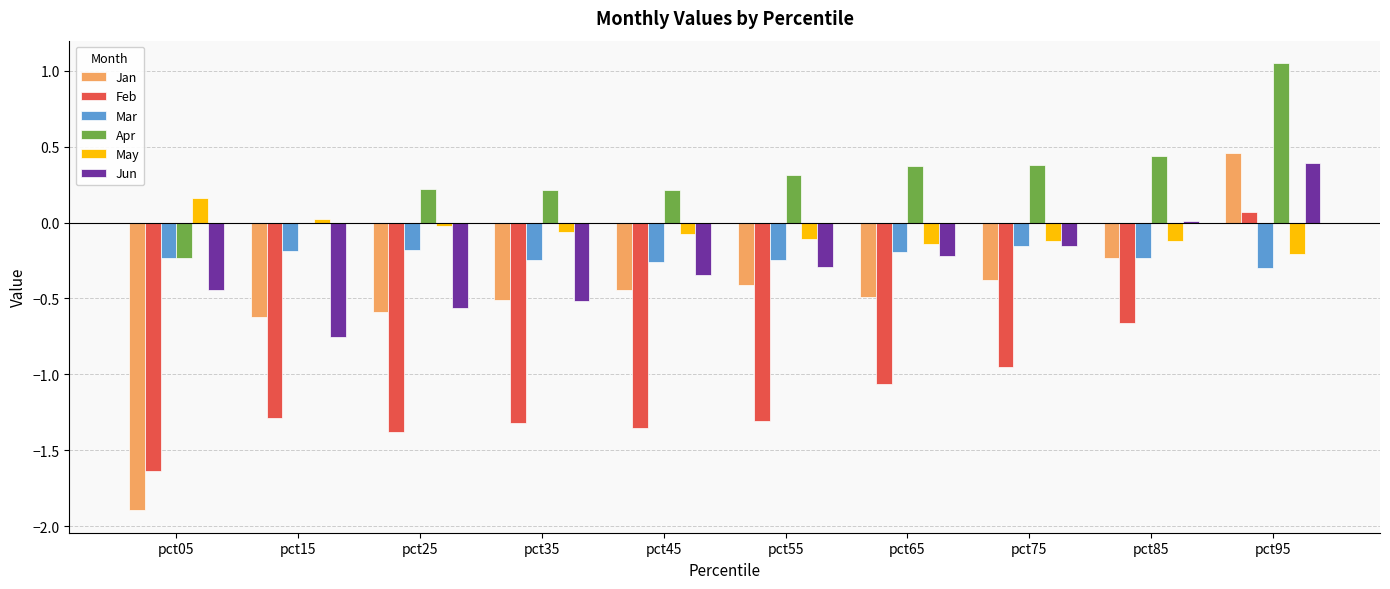

Which series changed the most between pct05 and pct65?

Jan